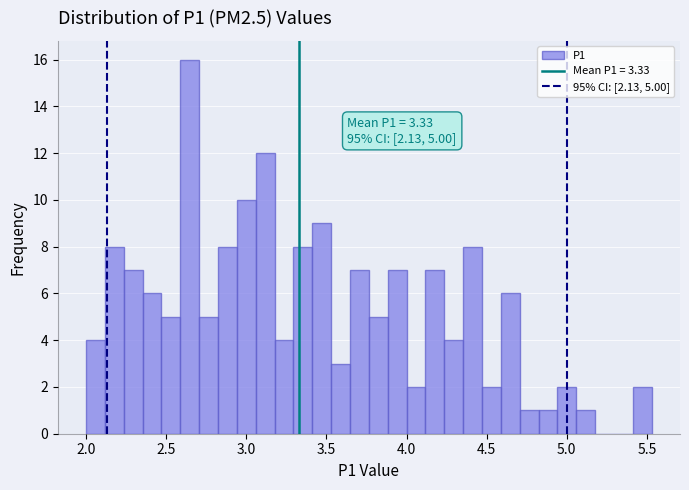

Read against the x-axis, roughly where is the centre of the tallest bar?

2.65